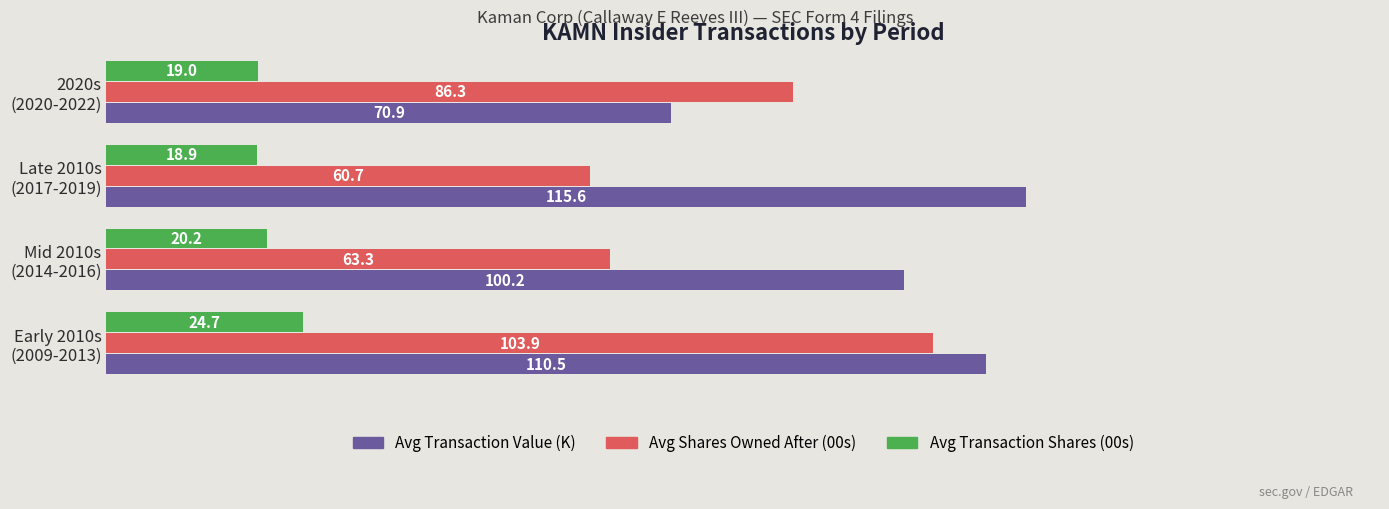

Rank the series by their maximum value, from lowest to highest.

Avg Transaction Shares (00s), Avg Shares Owned After (00s), Avg Transaction Value (K)